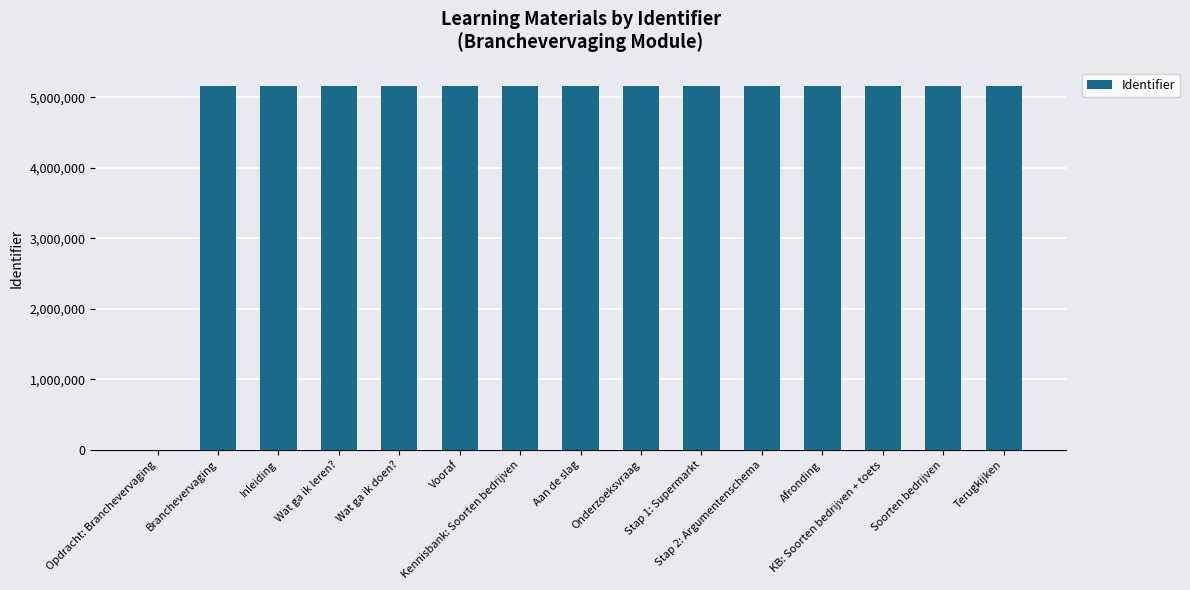

Are the bars horizontal?

No